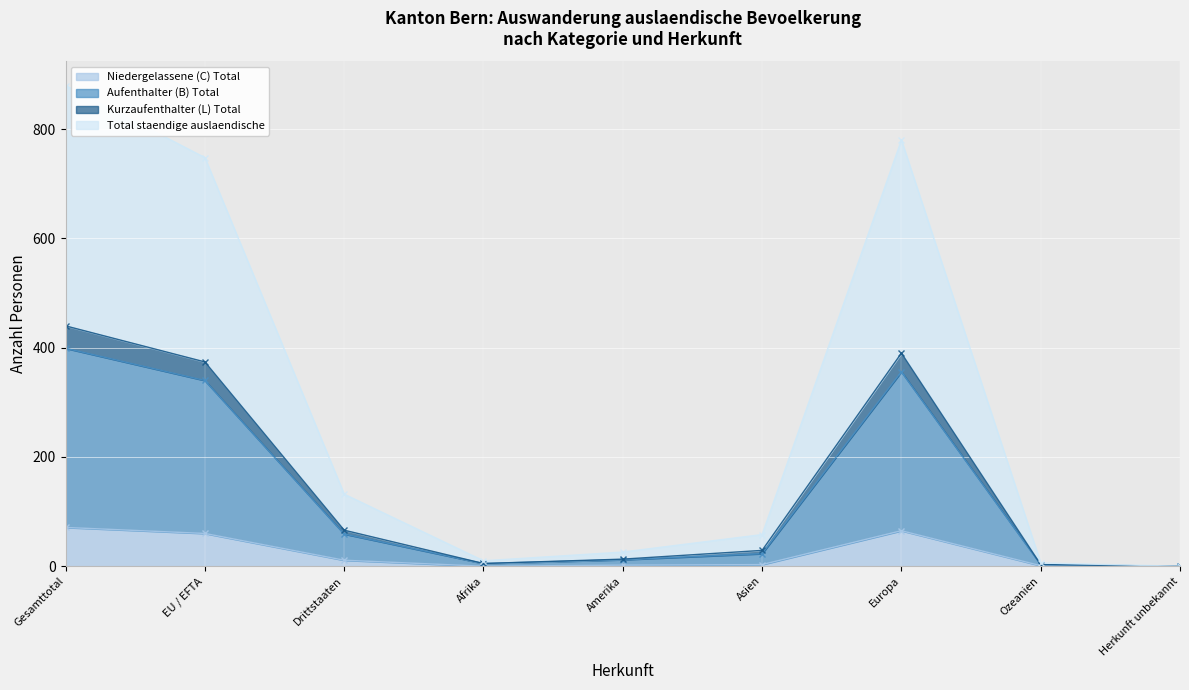

What is the label of the 2nd point from the right?

Ozeanien